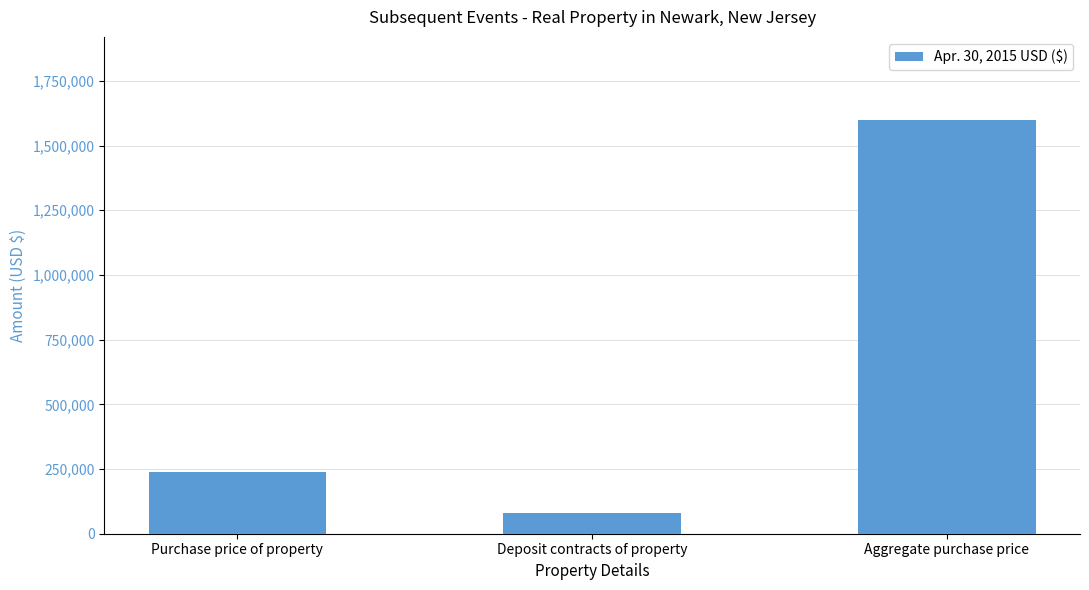

At which category does the chart reach its peak across all series?

Aggregate purchase price